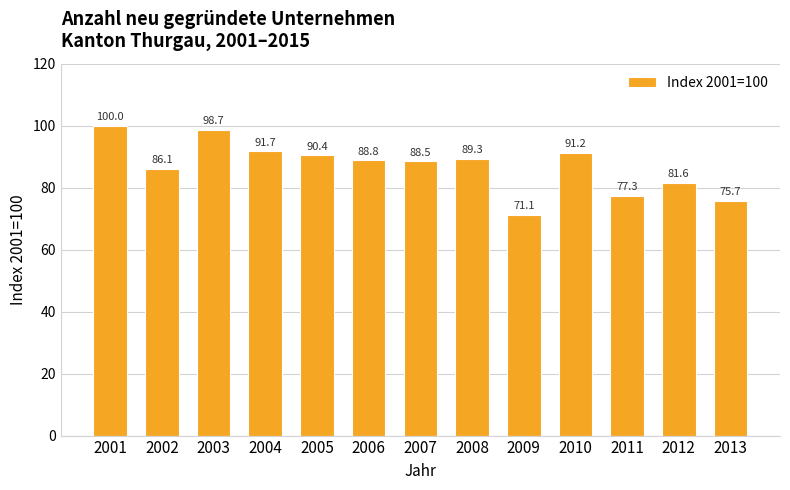

Reading left to right, list all the values displayed in this chart.

100.0	86.1	98.7	91.7	90.4	88.8	88.5	89.3	71.1	91.2	77.3	81.6	75.7